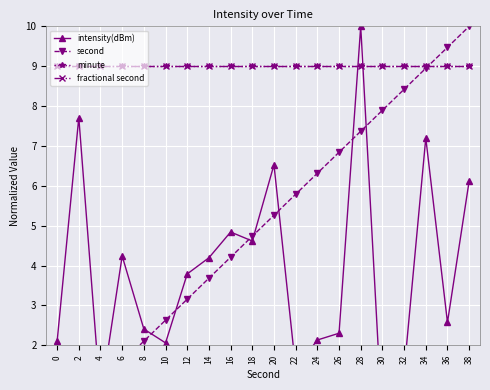

What is the difference between the maximum and second lowest values in the second series?

9.5